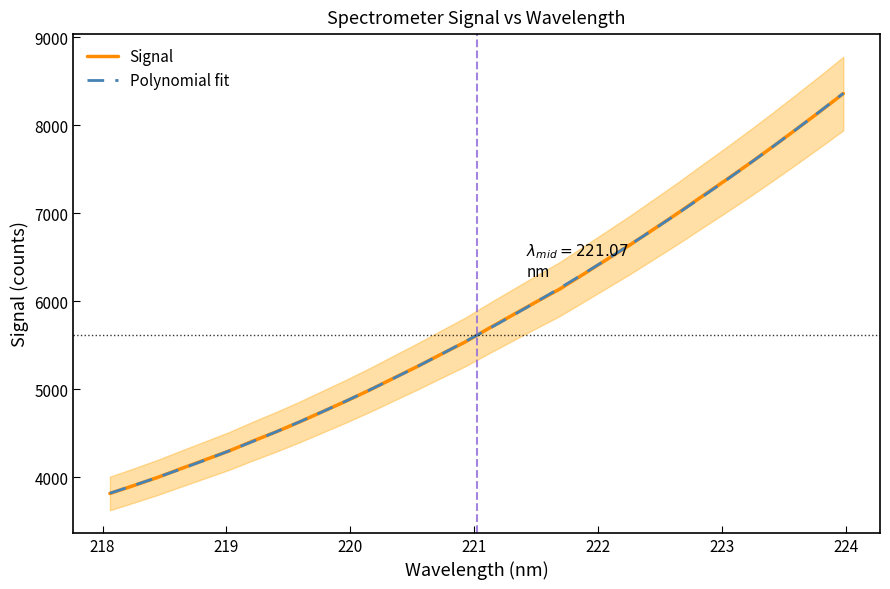

Reading left to right, extract all data points from this chart.

Signal: 3815.3	3904.4	3995.9	4096.8	4195.7	4294.9	4406.6	4513.4	4626.9	4747.3	4867.7	4994.3	5127.7	5260.5	5398.9	5535.7	5690.8	5841.1	5991.1	6137.8	6306.2	6475.4	6645.0	6822.9	7001.6	7187.7	7372.3	7560.3	7754.1	7952.6	8154.5	8360.7
Polynomial fit: 3817.6	3905.7	3997.5	4093.1	4192.6	4295.8	4402.8	4513.7	4628.4	4746.9	4869.4	4995.8	5126.0	5260.2	5398.3	5540.4	5686.4	5836.4	5990.4	6148.5	6310.6	6476.7	6646.9	6821.0	6999.4	7181.8	7368.4	7559.1	7754.0	7952.9	8156.1	8363.4